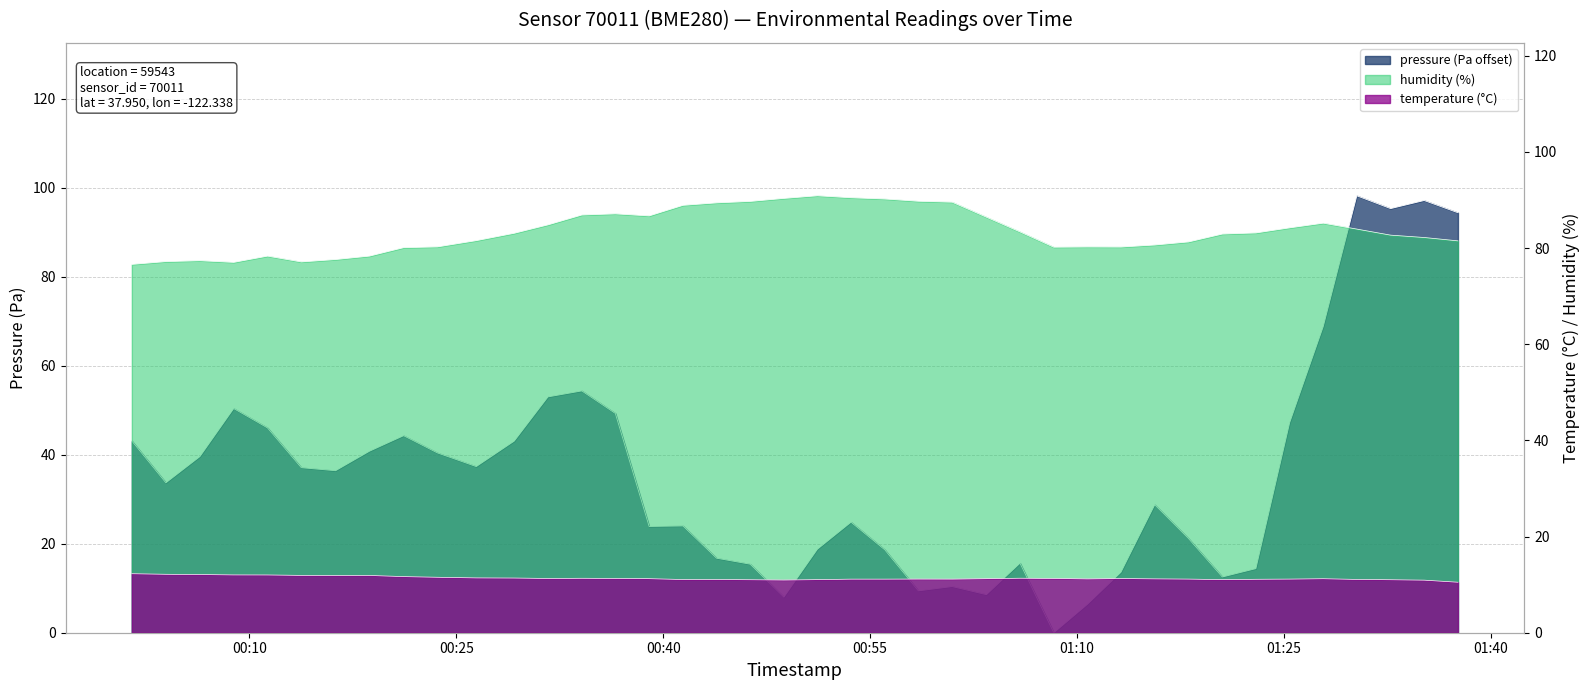

List the series in order of their peak value, lowest first.

temperature, humidity, pressure